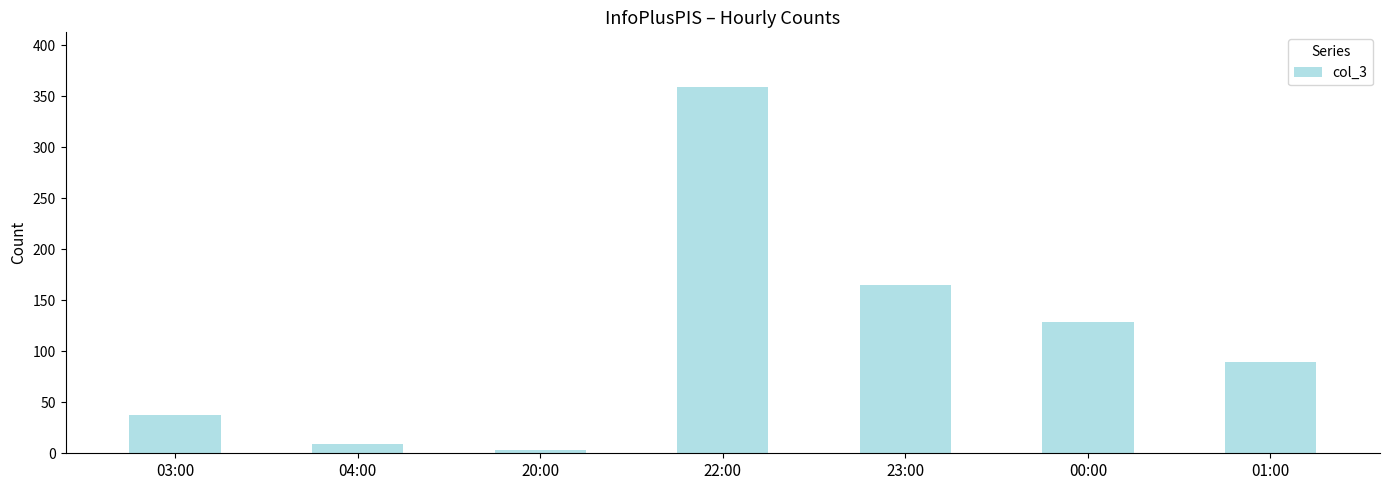

How many data points does each series have?

7